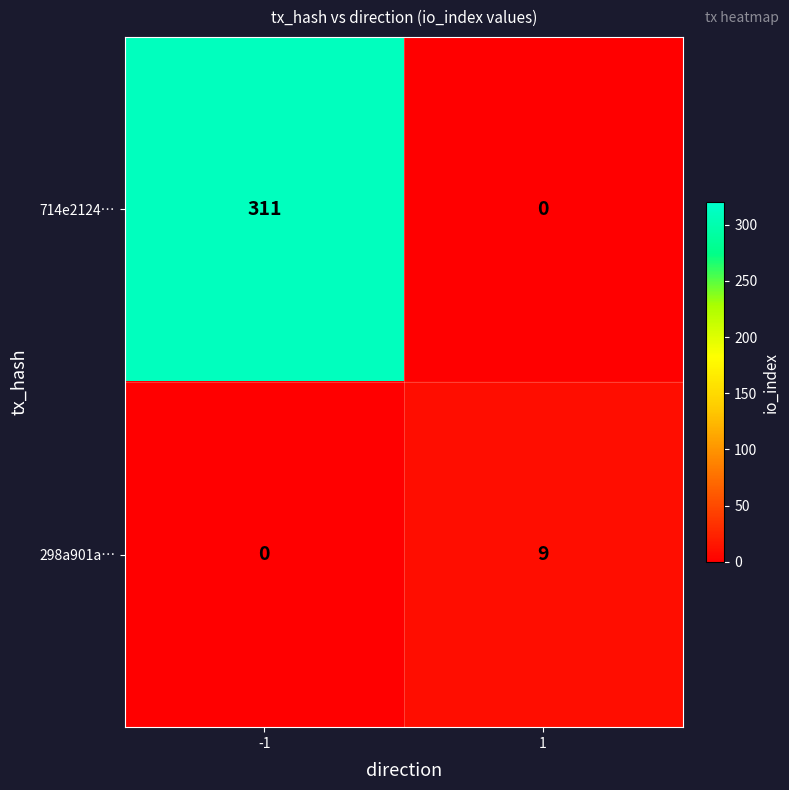

What is the approximate value of 714e2124… at -1, to the nearest 50?

300